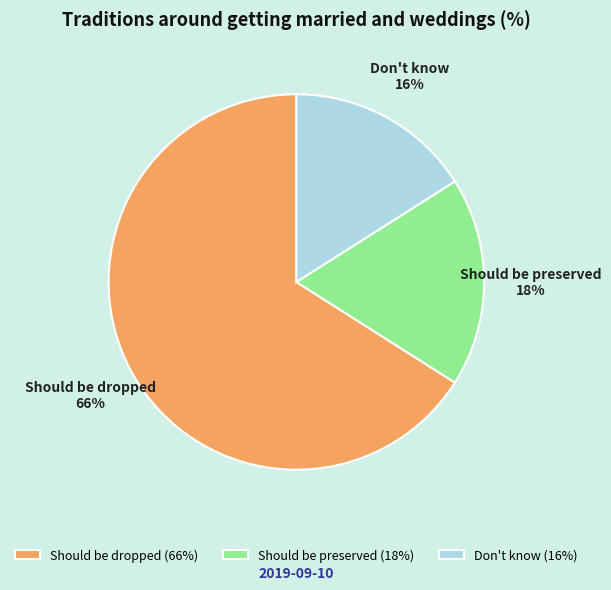

What percentage is the Should be preserved slice, to the nearest percent?

18%